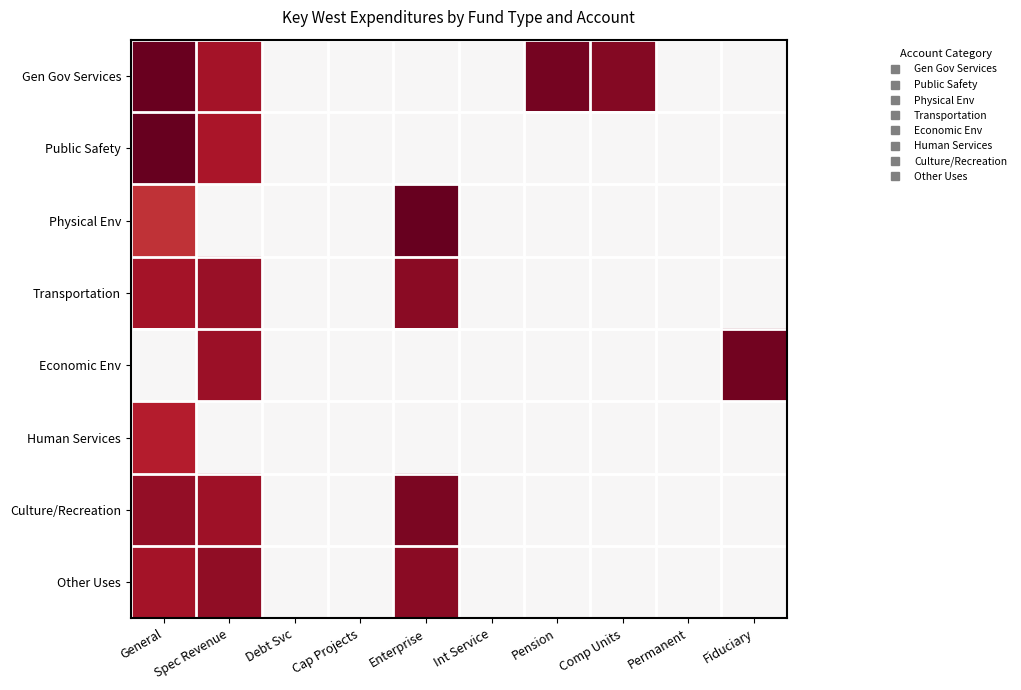

Reading left to right, transcribe all the data shown in this chart.

Gen Gov Services: General=16.5	Spec Revenue=13.9	Debt Svc=0.0	Cap Projects=0.0	Enterprise=0.0	Int Service=0.0	Pension=16.0	Comp Units=15.3	Permanent=0.0	Fiduciary=0.0
Public Safety: General=16.8	Spec Revenue=13.7	Debt Svc=0.0	Cap Projects=0.0	Enterprise=0.0	Int Service=0.0	Pension=0.0	Comp Units=0.0	Permanent=0.0	Fiduciary=0.0
Physical Env: General=12.1	Spec Revenue=0.0	Debt Svc=0.0	Cap Projects=0.0	Enterprise=16.7	Int Service=0.0	Pension=0.0	Comp Units=0.0	Permanent=0.0	Fiduciary=0.0
Transportation: General=14.0	Spec Revenue=14.4	Debt Svc=0.0	Cap Projects=0.0	Enterprise=15.2	Int Service=0.0	Pension=0.0	Comp Units=0.0	Permanent=0.0	Fiduciary=0.0
Economic Env: General=0.0	Spec Revenue=14.4	Debt Svc=0.0	Cap Projects=0.0	Enterprise=0.0	Int Service=0.0	Pension=0.0	Comp Units=0.0	Permanent=0.0	Fiduciary=16.2
Human Services: General=13.1	Spec Revenue=0.0	Debt Svc=0.0	Cap Projects=0.0	Enterprise=0.0	Int Service=0.0	Pension=0.0	Comp Units=0.0	Permanent=0.0	Fiduciary=0.0
Culture/Recreation: General=14.8	Spec Revenue=14.2	Debt Svc=0.0	Cap Projects=0.0	Enterprise=15.8	Int Service=0.0	Pension=0.0	Comp Units=0.0	Permanent=0.0	Fiduciary=0.0
Other Uses: General=13.9	Spec Revenue=14.9	Debt Svc=0.0	Cap Projects=0.0	Enterprise=15.1	Int Service=0.0	Pension=0.0	Comp Units=0.0	Permanent=0.0	Fiduciary=0.0